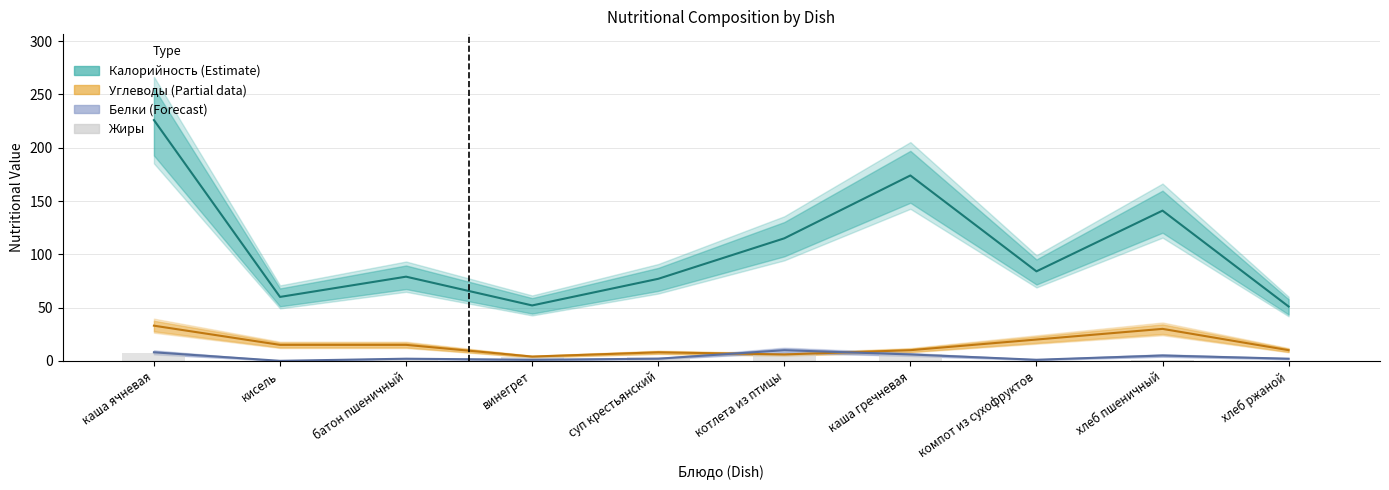

At which label does Жиры reach its peak?

каша ячневая